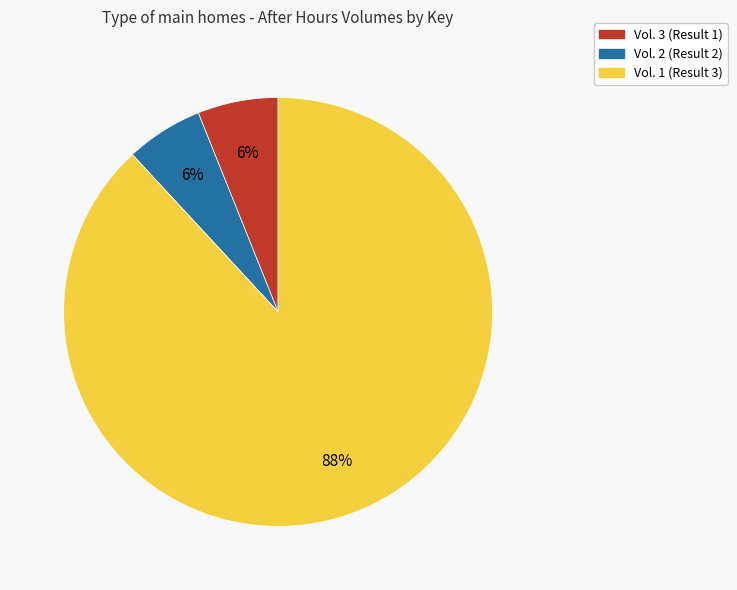

True or false: Vol. 2 (Result 2) accounts for 6% of the total.

True